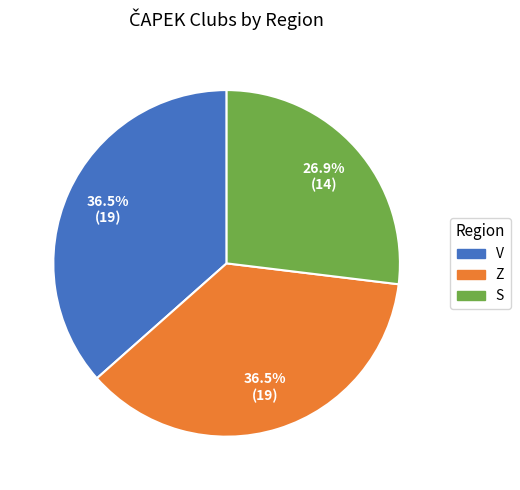

To the nearest percent, what is the difference between the largest and smallest slice percentages?

10%